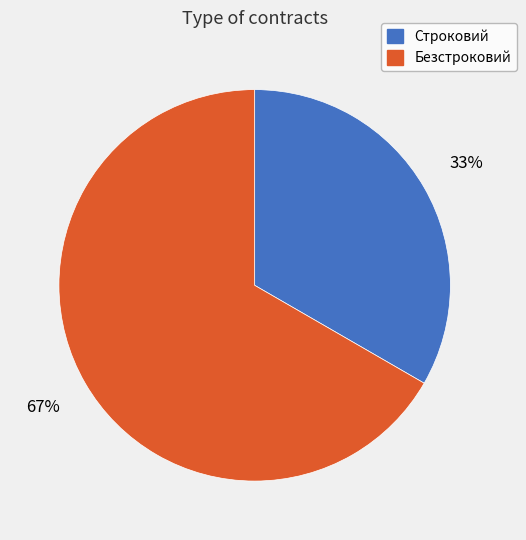

Rank the categories by value from highest to lowest.

Безстроковий, Строковий